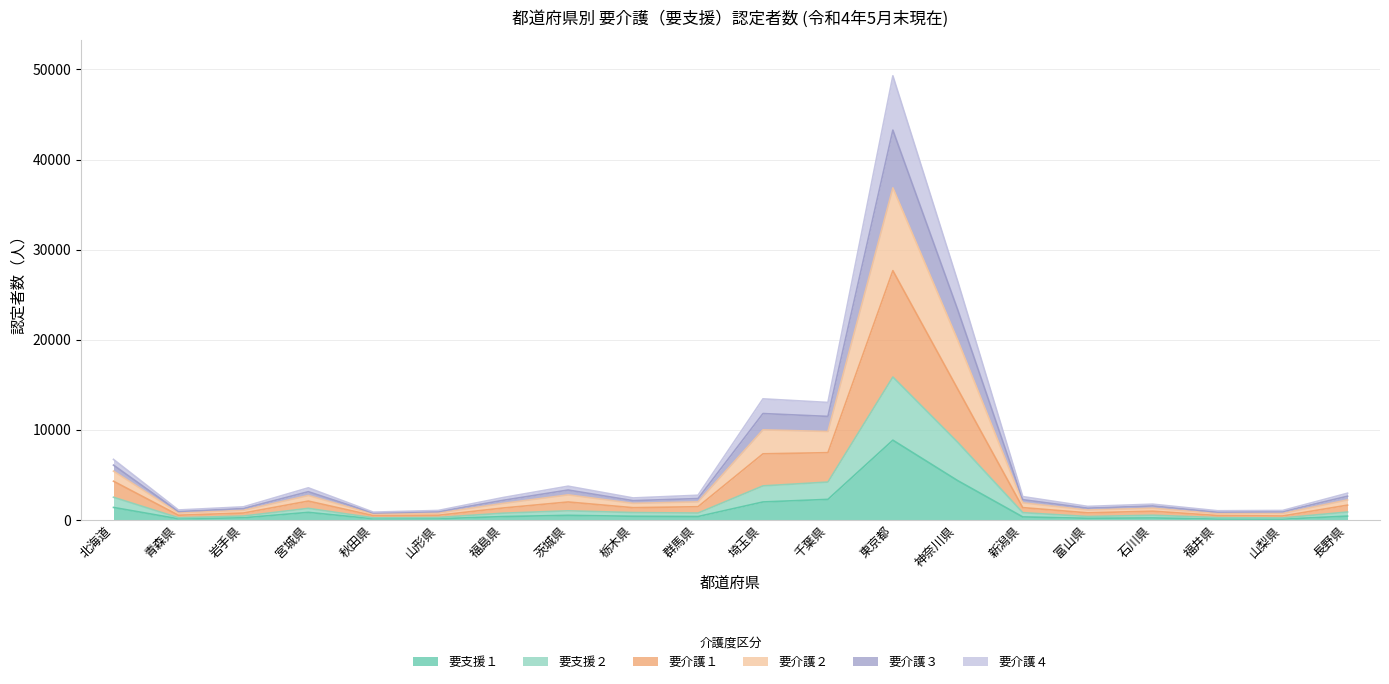

Is the value of 要介護１ at 福島県 greater than the value of 要介護４ at 茨城県?

No